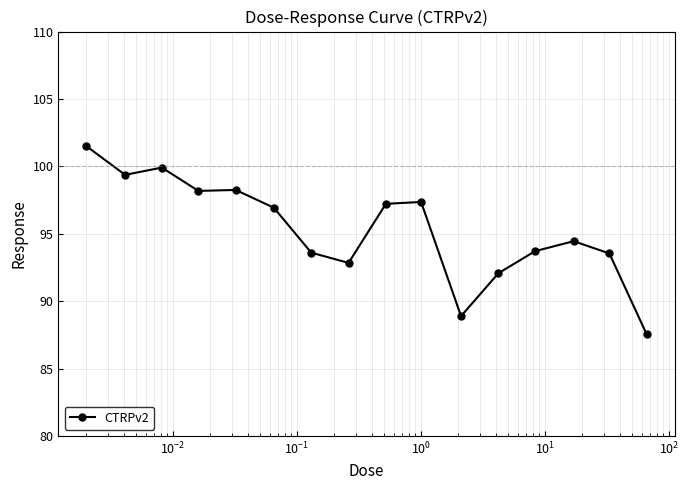

What is the smallest value displayed?

87.5